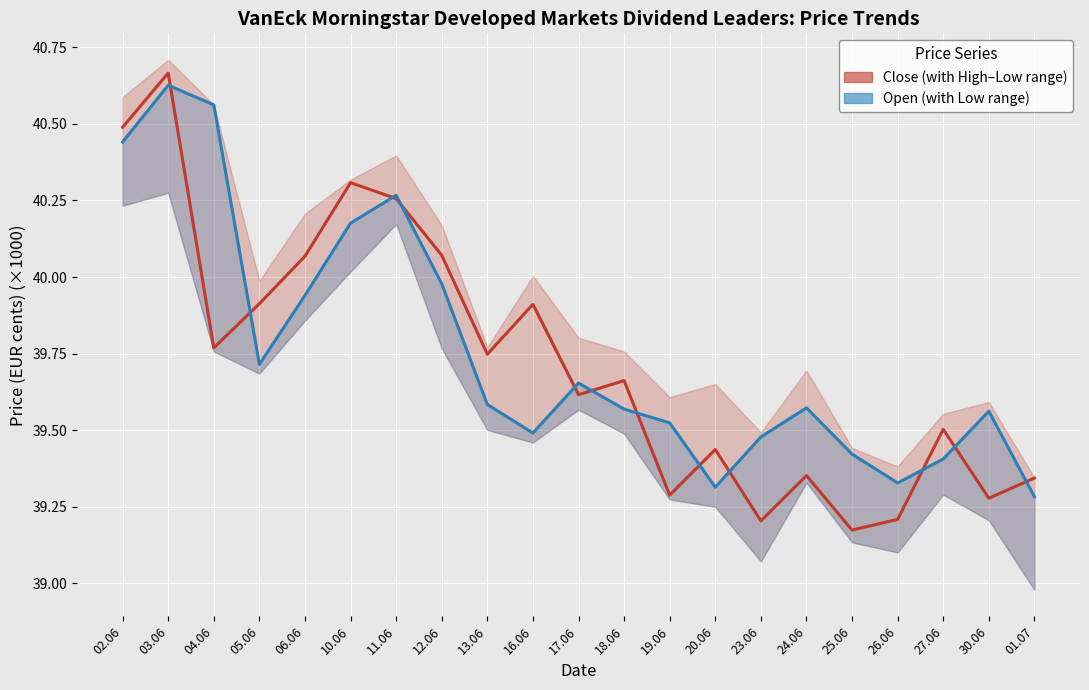

How many times do Close and Open cross each other?

12